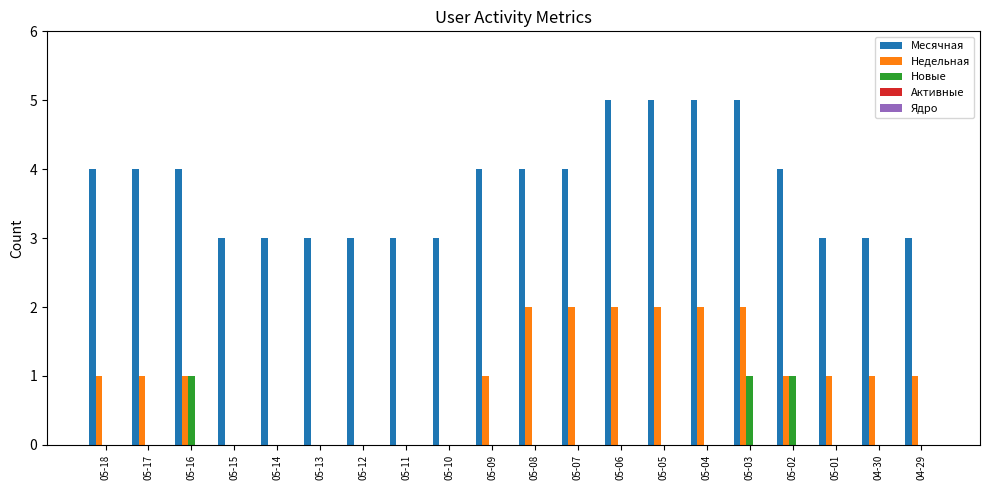

Is the value of Новые at 05-08 greater than the value of Месячная at 05-13?

No